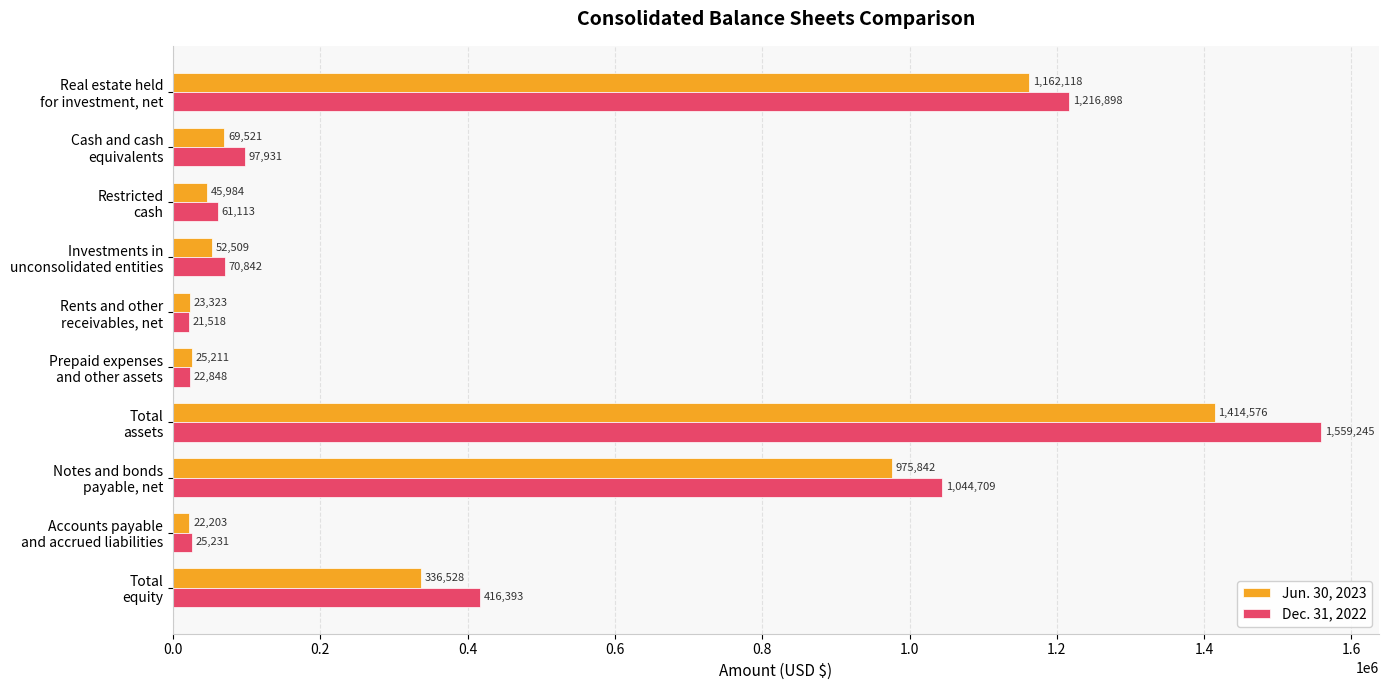

What is the minimum value for Jun. 30, 2023?

22203